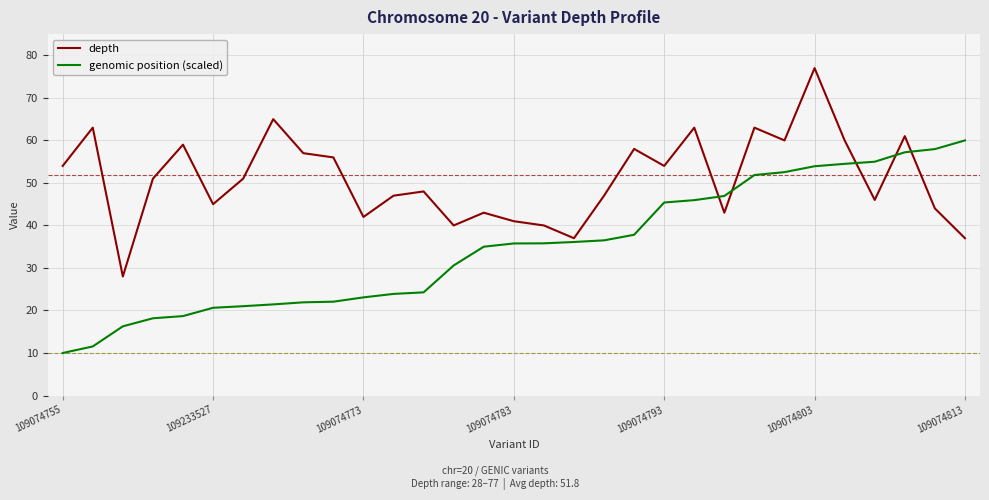

List the series in order of their peak value, lowest first.

genomic position (scaled), depth